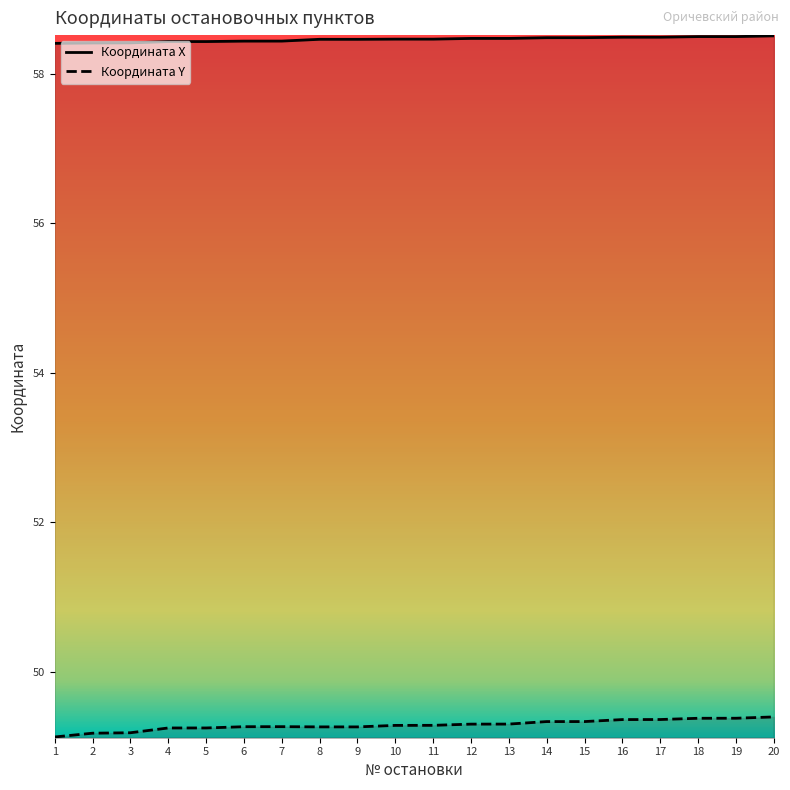

Is it true that Координата Y equals 49.3 at 12?

True